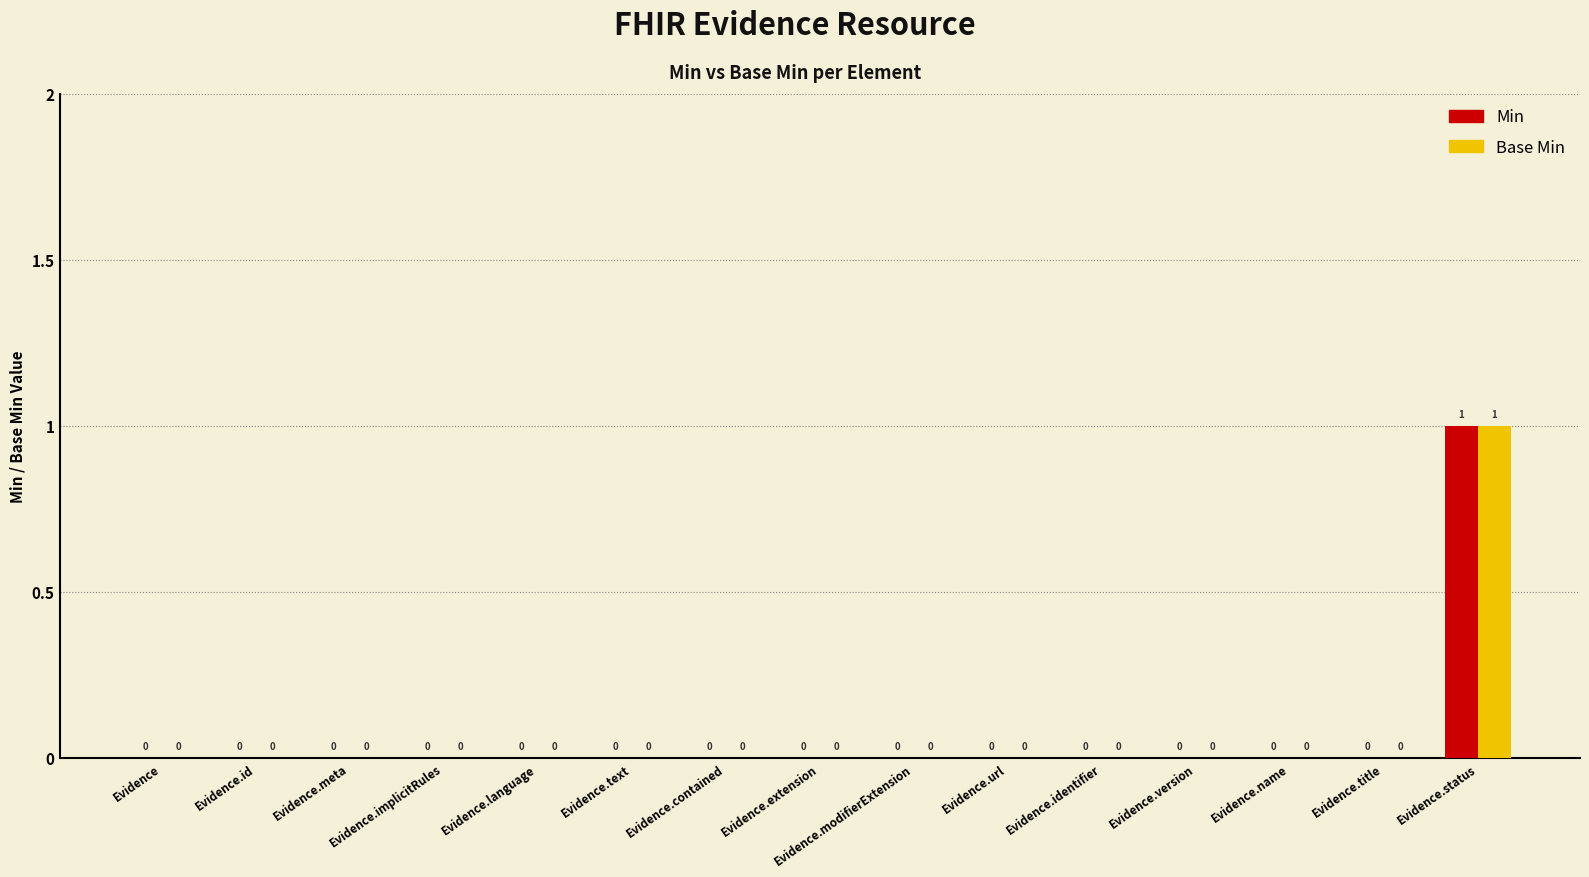

Where is Base Min nearest to the value 0?

Evidence